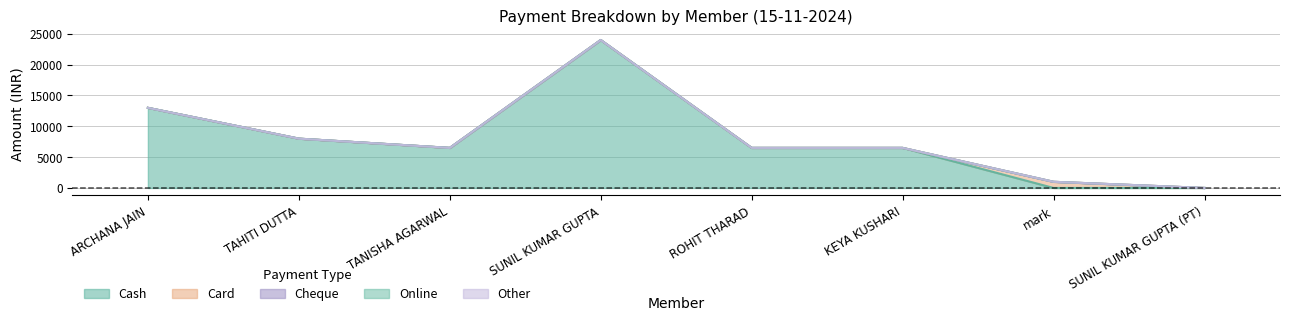

What is the difference between the highest and lowest values at KEYA KUSHARI?

6499